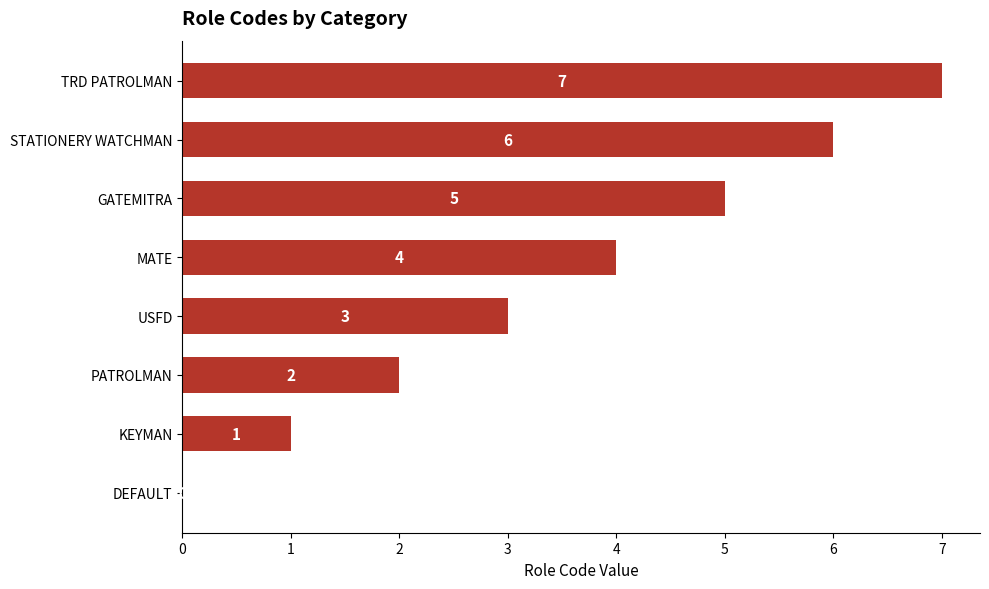

How many values are between 2 and 6?

5